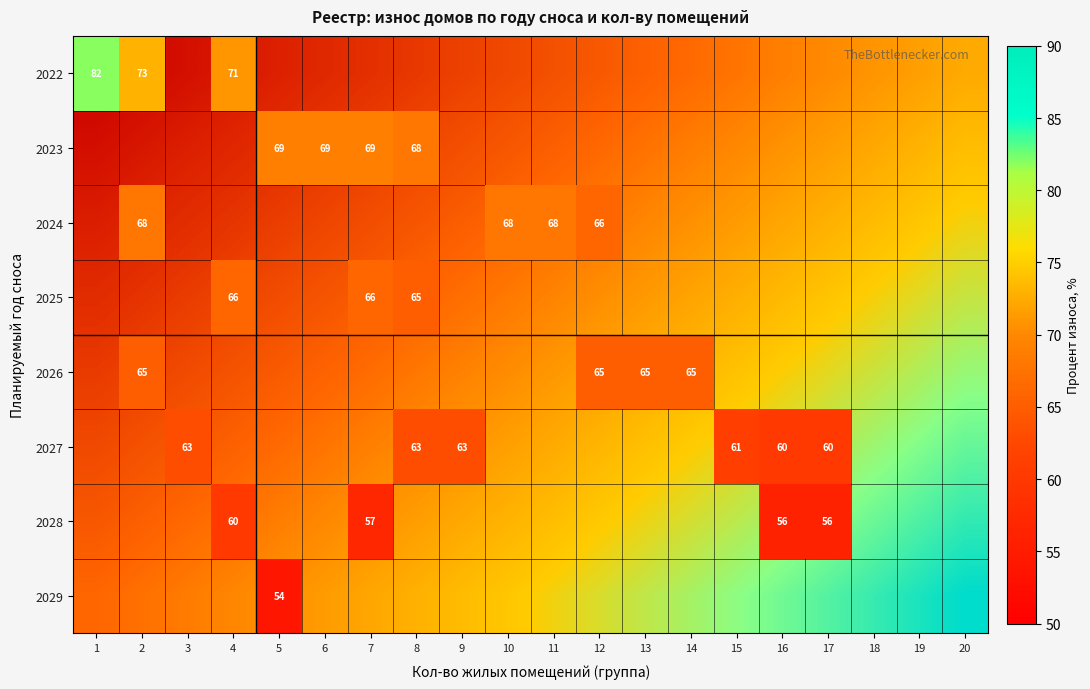

True or false: 2028 has a value of 57.0 at 7.

True